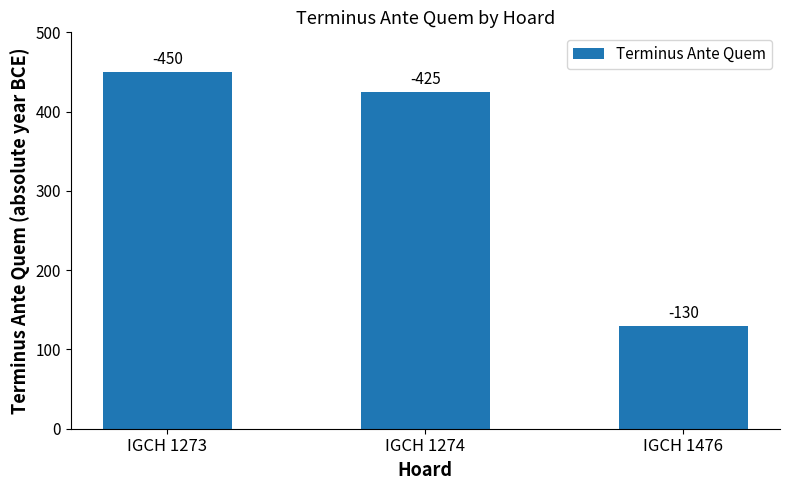

Are the bars grouped side by side (vs. stacked)?

No